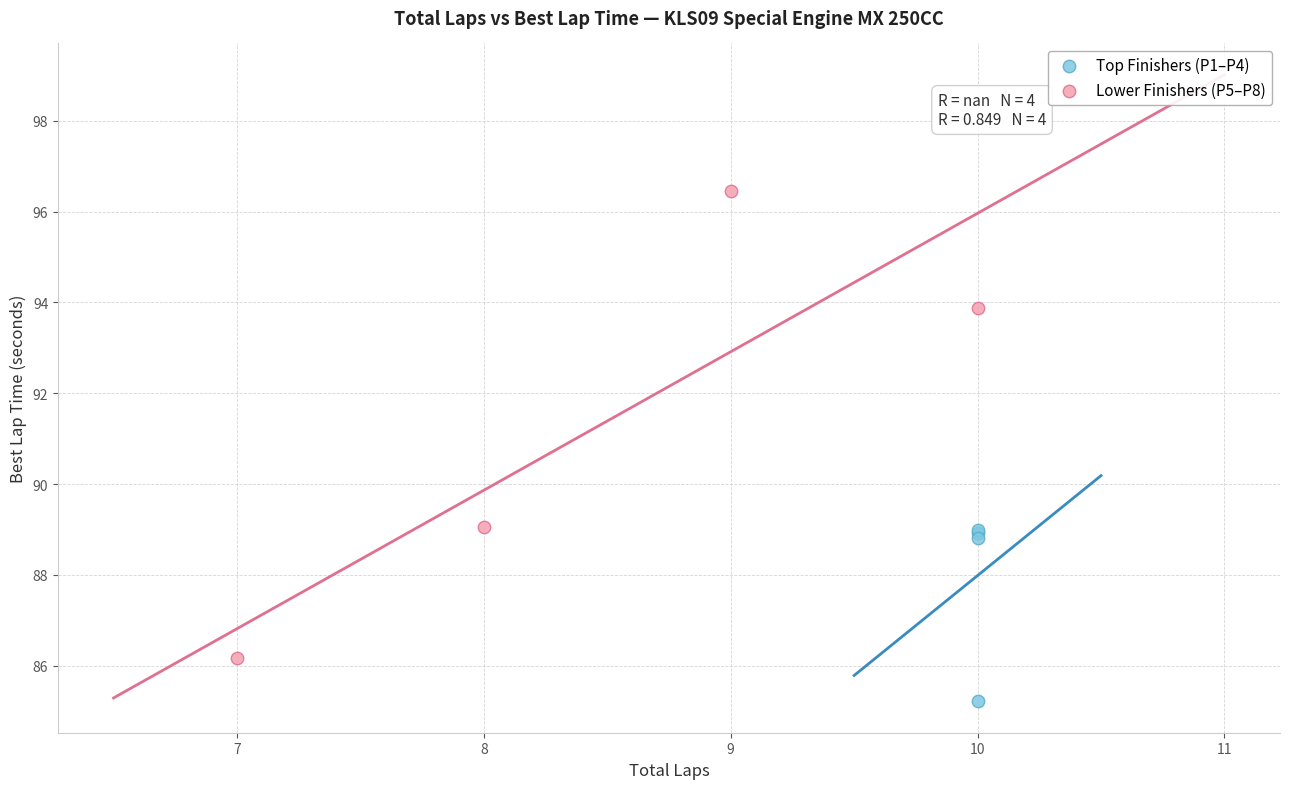

Which series contains the highest Y value?

Lower Finishers (P5–P8)